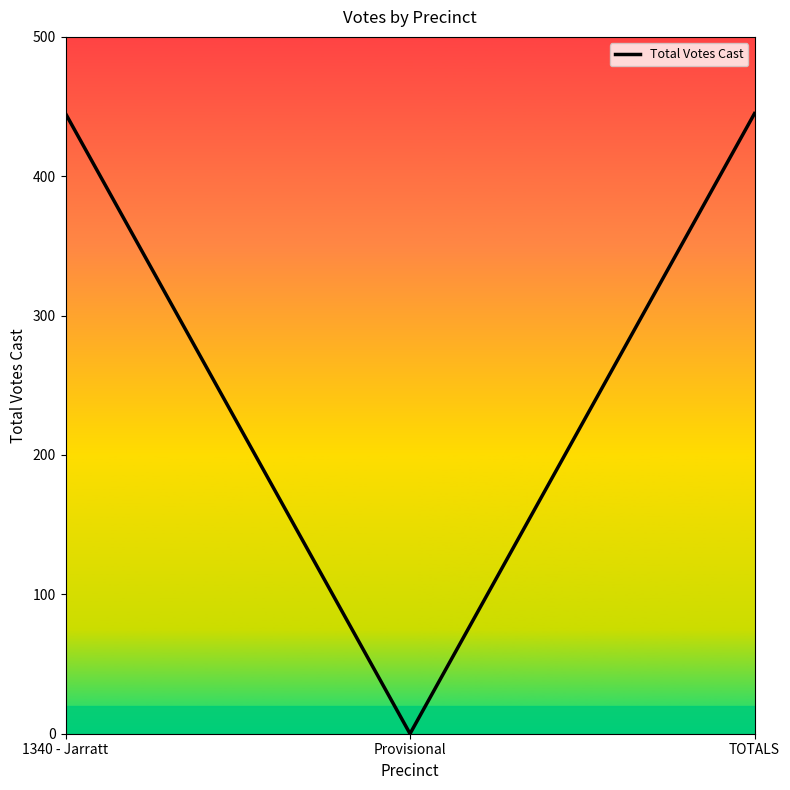

Reading left to right, what are all the values shown in this chart?

445	0	445